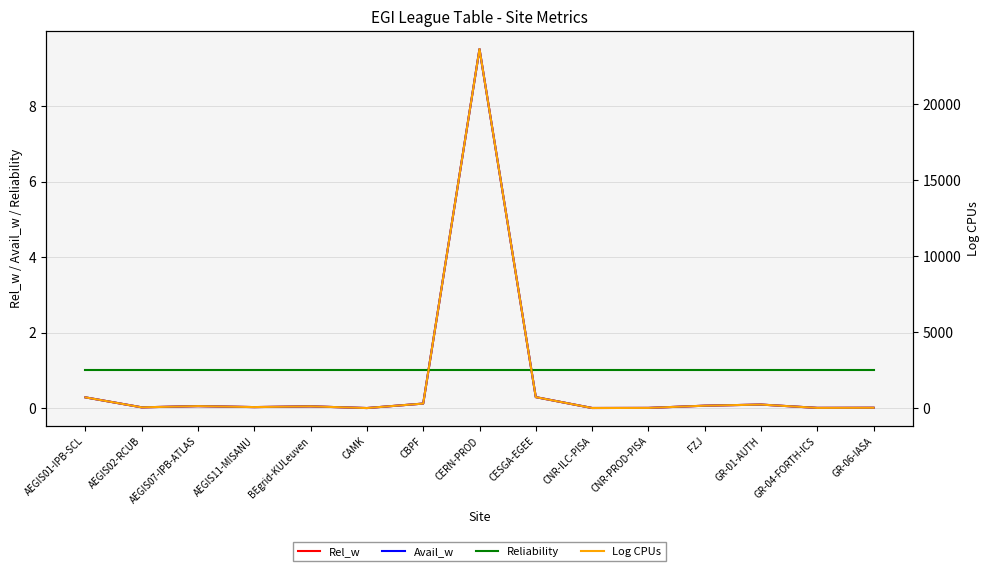

Rank the categories by Rel_w value from lowest to highest.

CAMK, CNR-ILC-PISA, CNR-PROD-PISA, GR-04-FORTH-ICS, GR-06-IASA, AEGIS02-RCUB, AEGIS11-MISANU, BEgrid-KULeuven, AEGIS07-IPB-ATLAS, FZJ, GR-01-AUTH, CBPF, AEGIS01-IPB-SCL, CESGA-EGEE, CERN-PROD